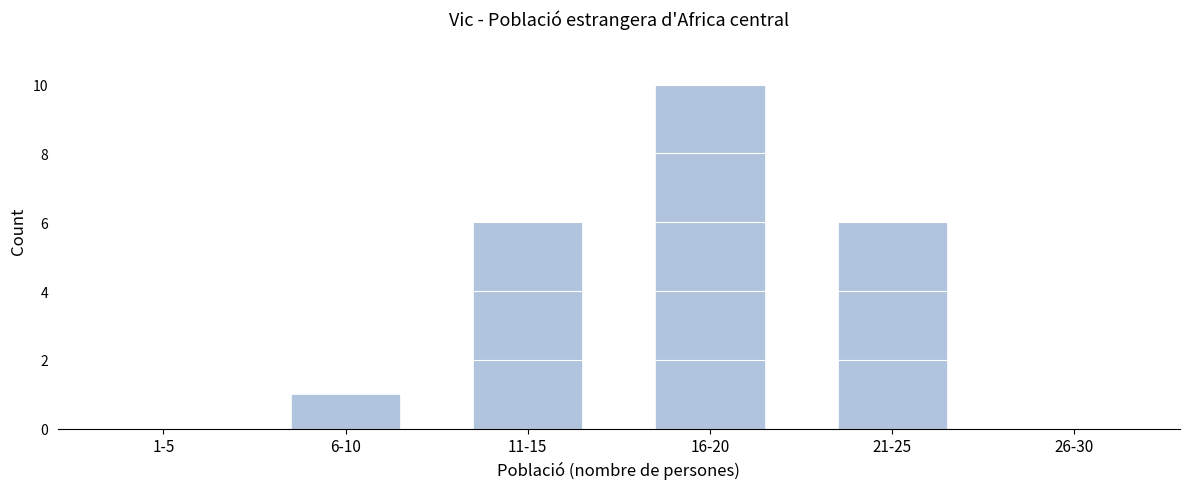

What is the sum of all values?

23